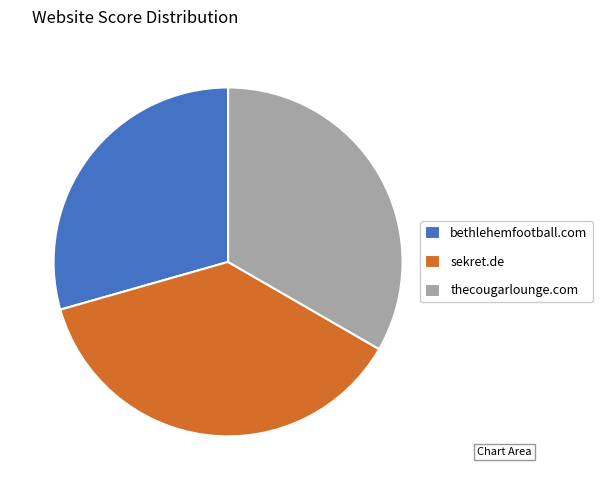

The thecougarlounge.com slice represents 41% of the pie. True or false?

False